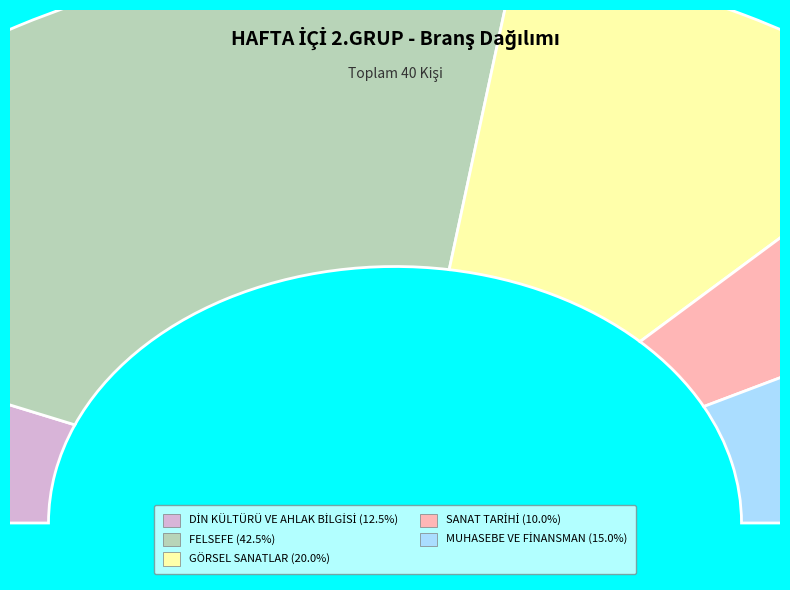

How many slices are in this pie chart?

5